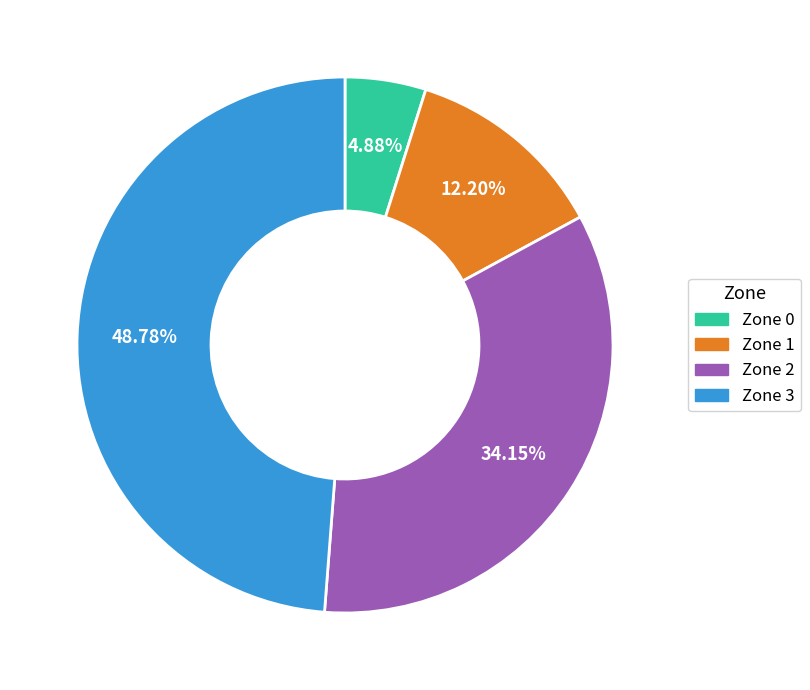

How many segments does this pie chart have?

4